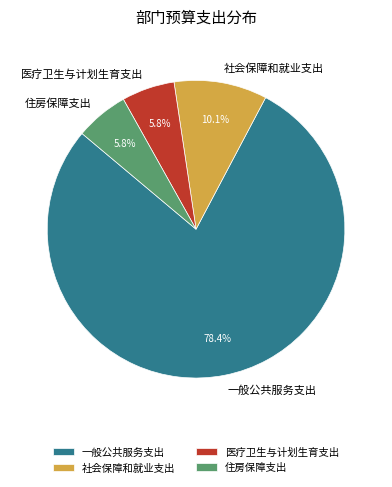

How many slices are in this pie chart?

4